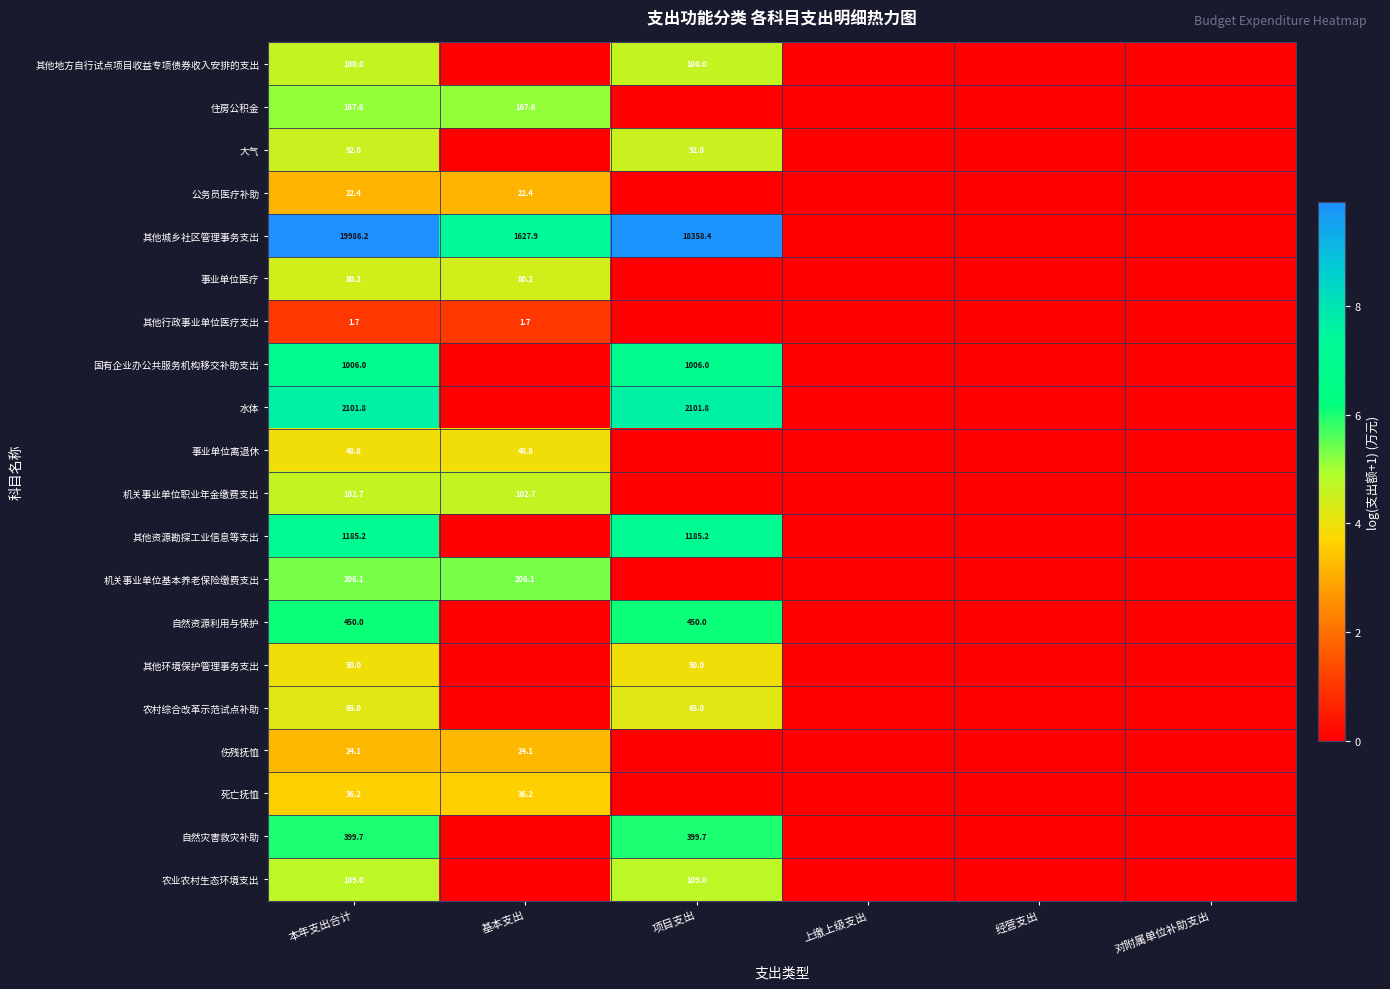

Which label corresponds to the smallest value in the chart?

基本支出